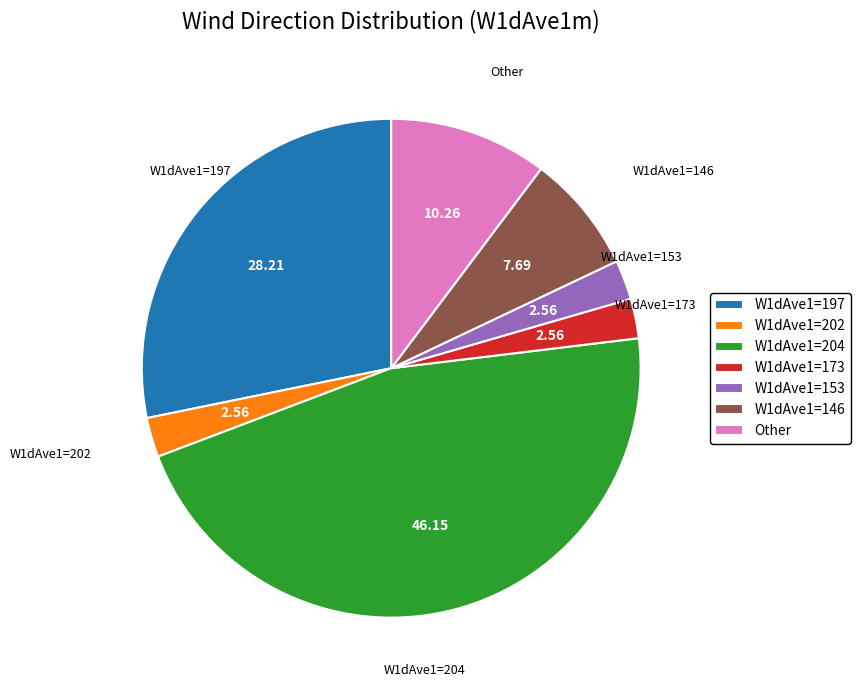

Does W1dAve1=146 represent more than half of the total?

No